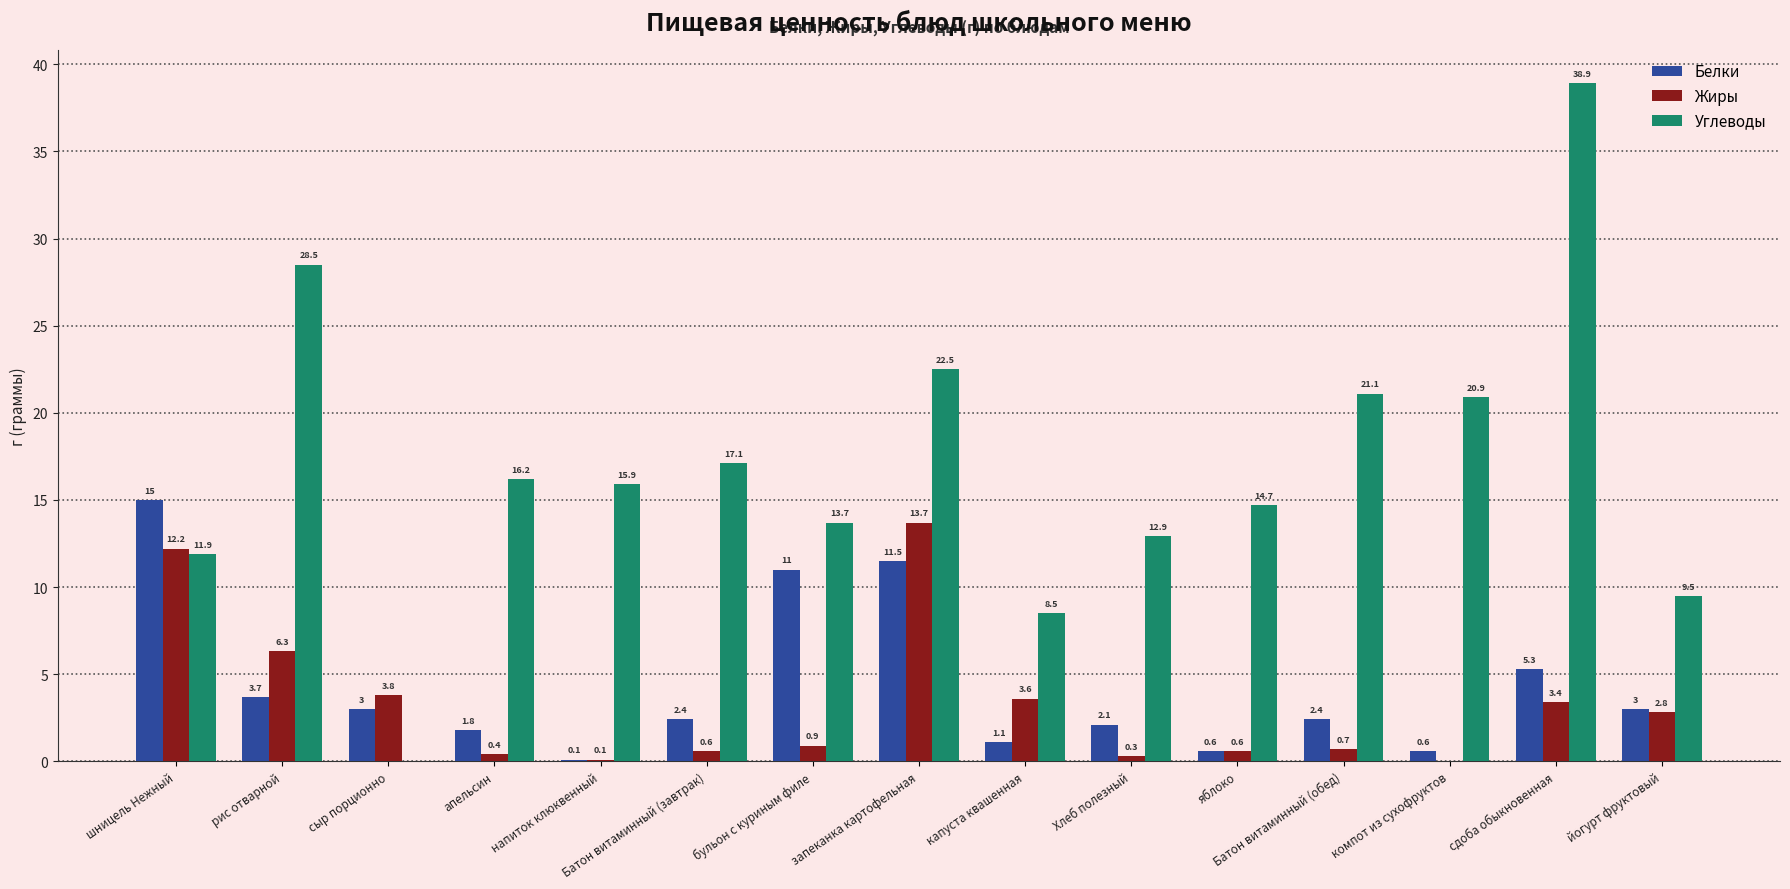

What is the maximum value shown in the chart?

38.9